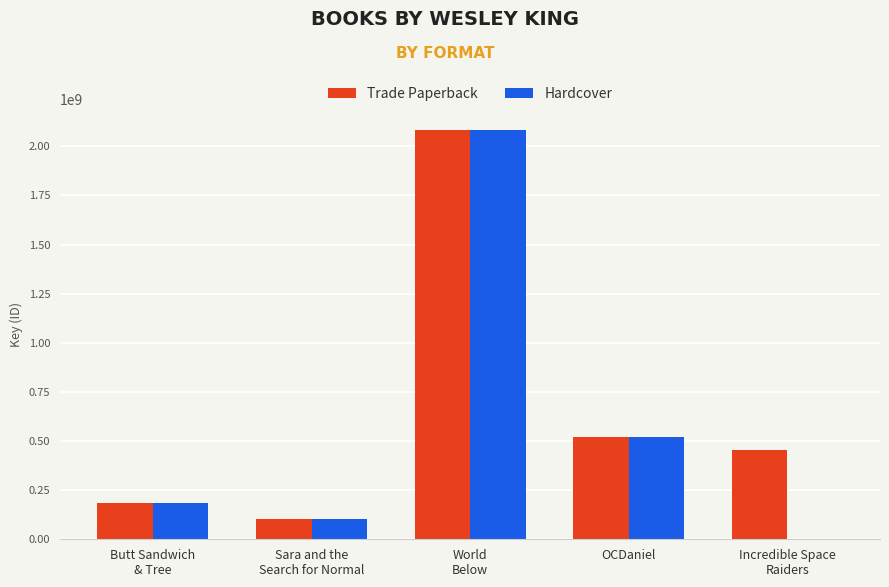

The Hardcover series shows 1082777694 at Incredible Space
Raiders. True or false?

False